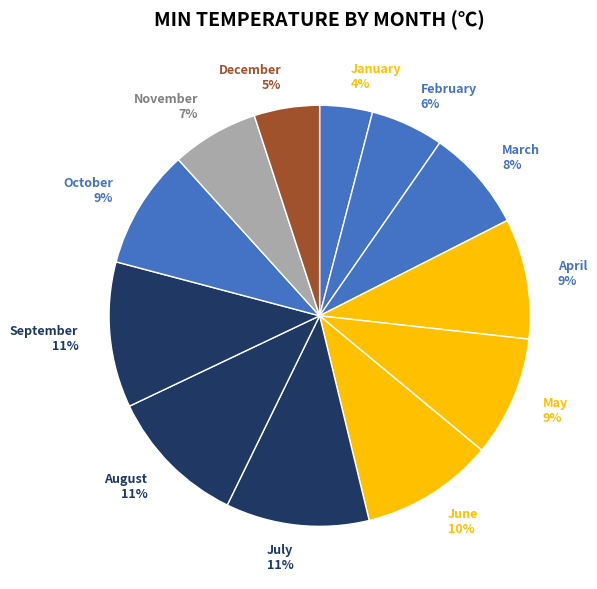

Which has a higher value, June or April?

June